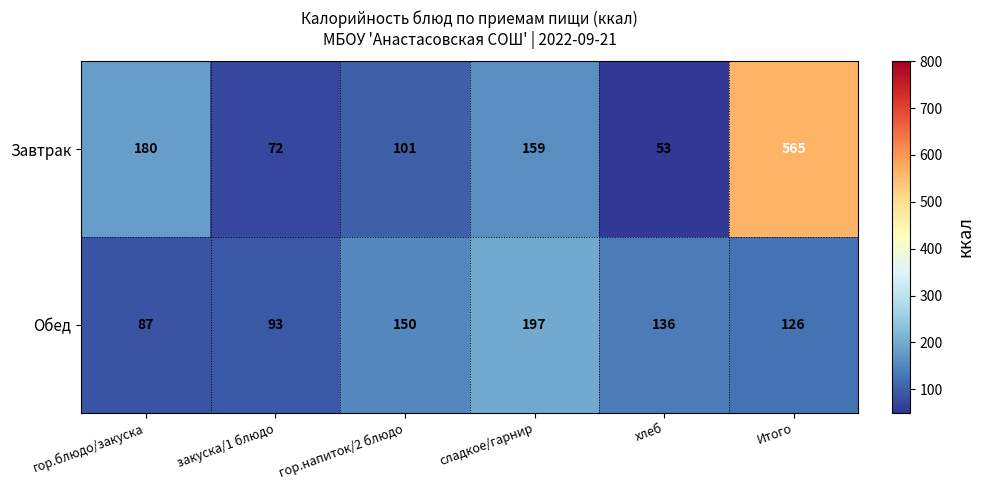

What is the average value of the Завтрак series?

188